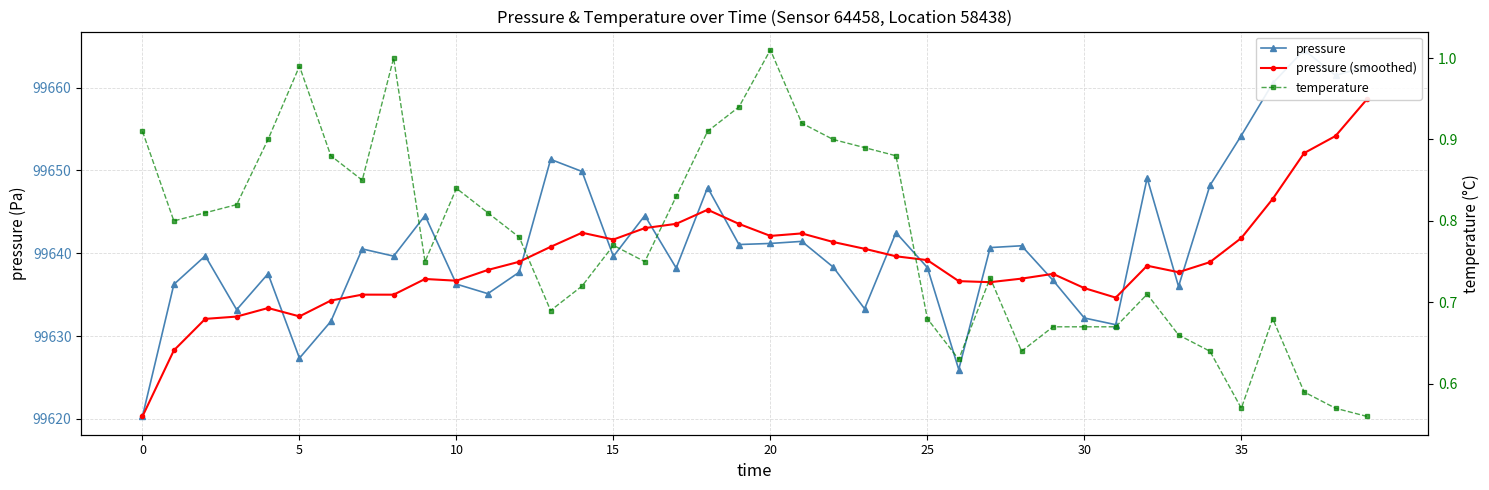

Does the chart display data point markers on the line(s)?

Yes